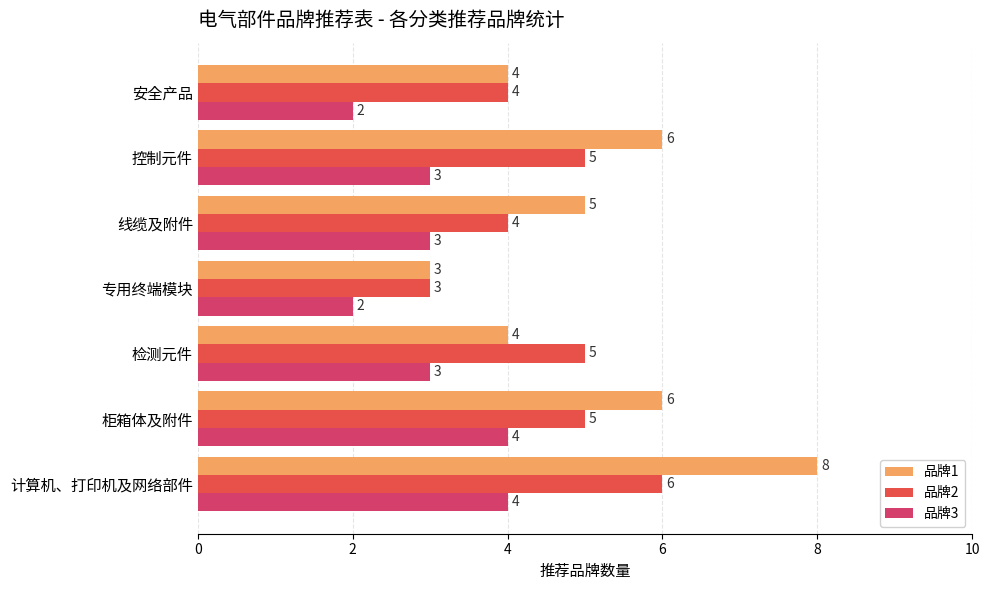

At how many categories does at least one series exceed 2?

7